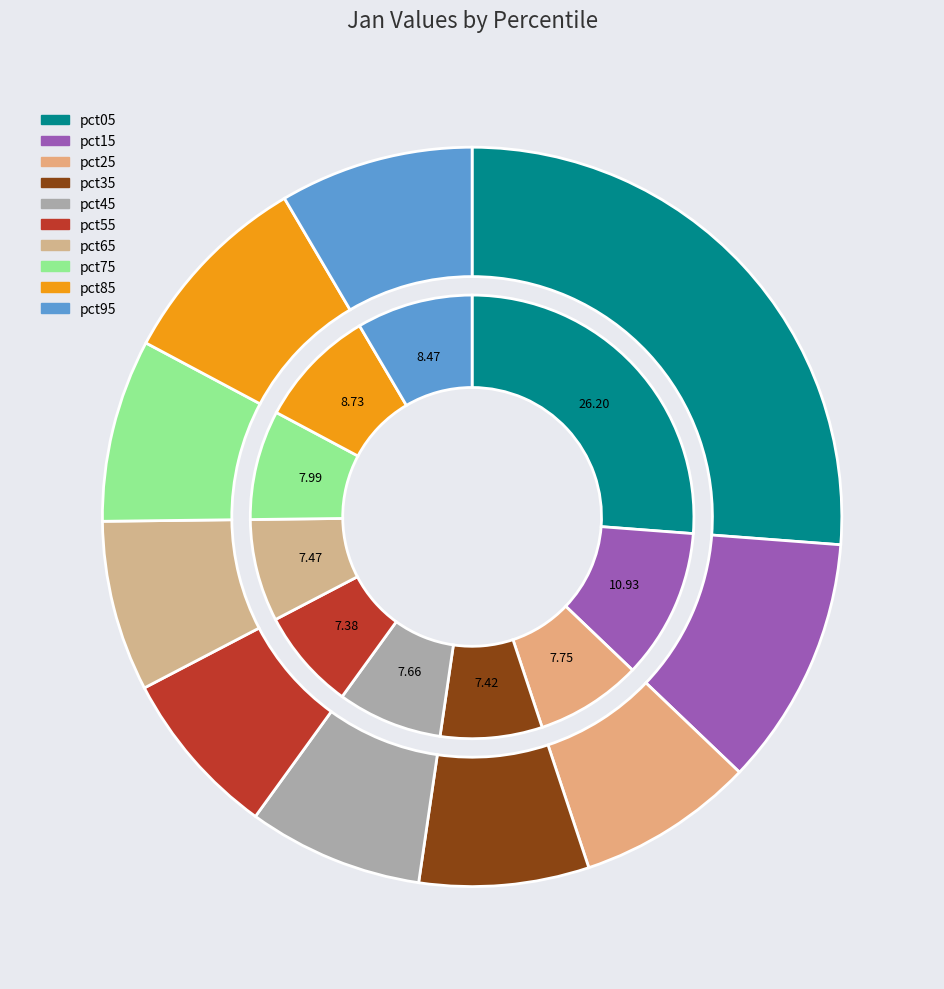

Which category has the biggest portion of the pie?

pct05